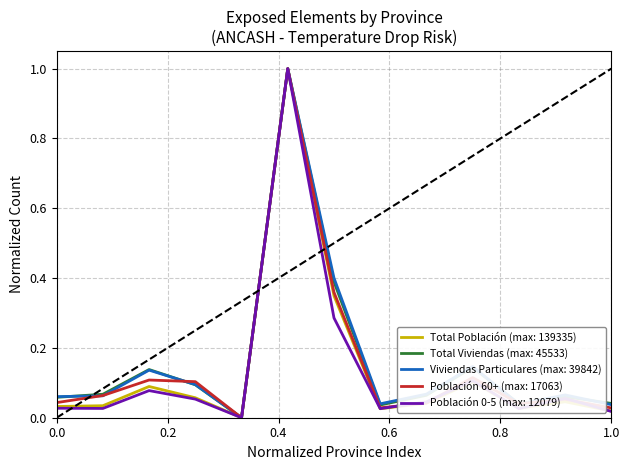

What is the maximum value for Total Viviendas (max: 45533)?

1.0